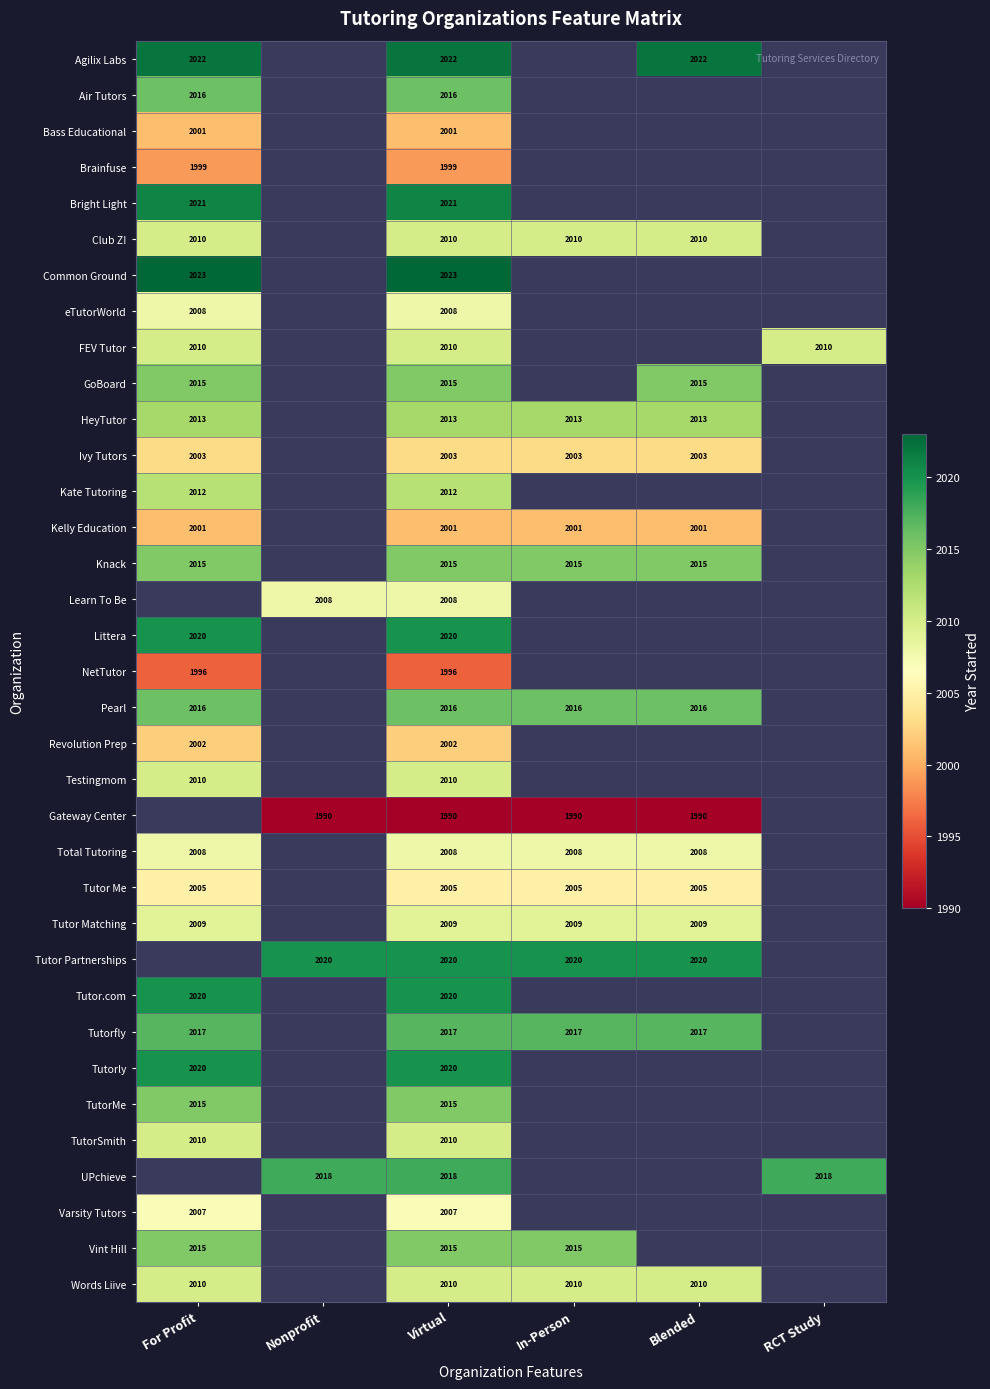

The value of FEV Tutor at Virtual is 2010. True or false?

True